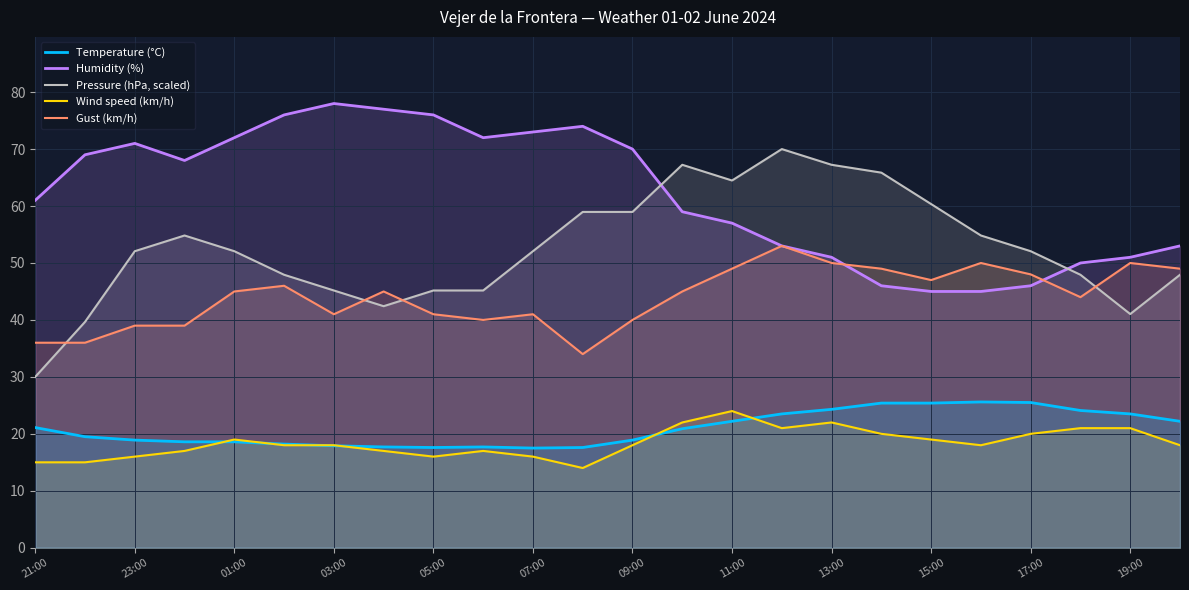

True or false: Wind speed (km/h) and Pressure (hPa, scaled) cross at least once.

False